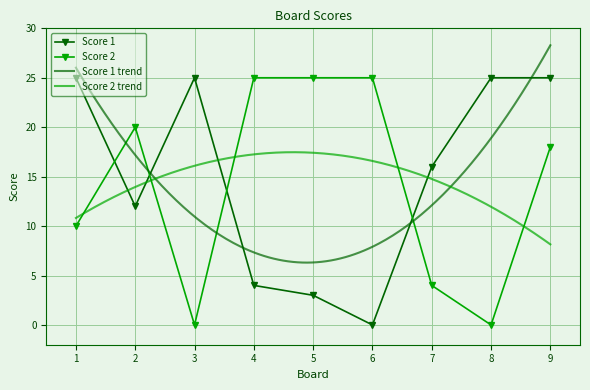

The value of Score 2 at 2 is 20. True or false?

True